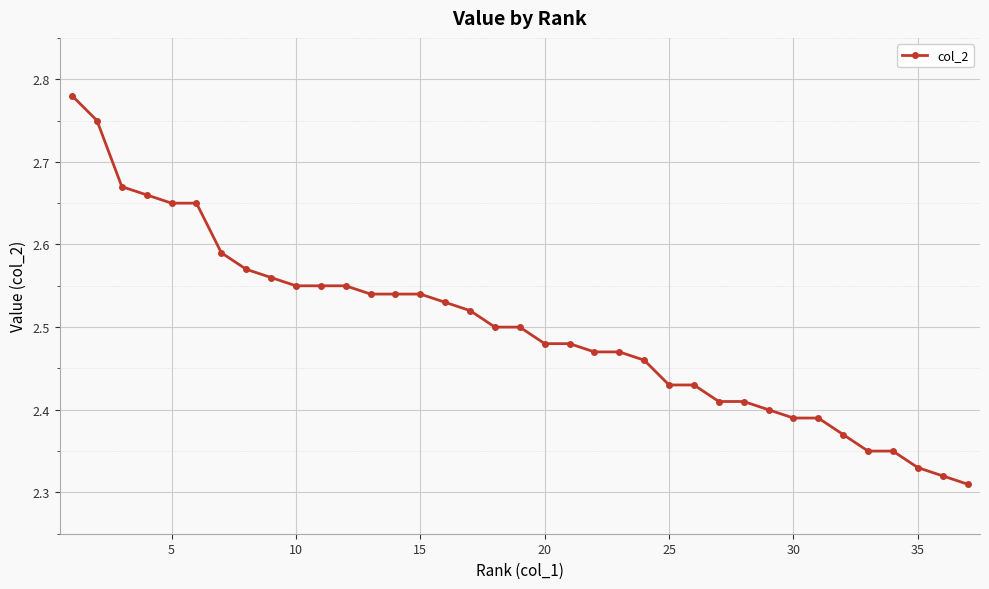

What is the difference between the maximum and minimum values?

0.5